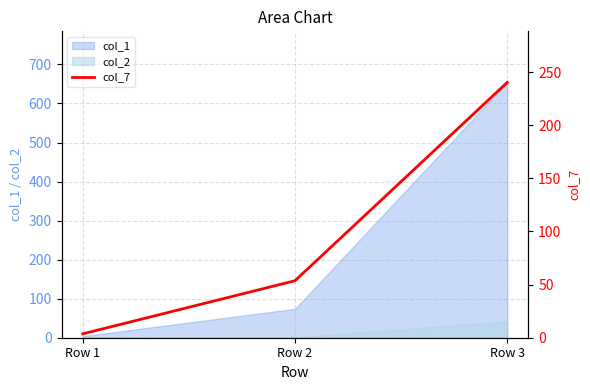

What is the ratio of the value at Row 3 to the value at Row 1?

65.5